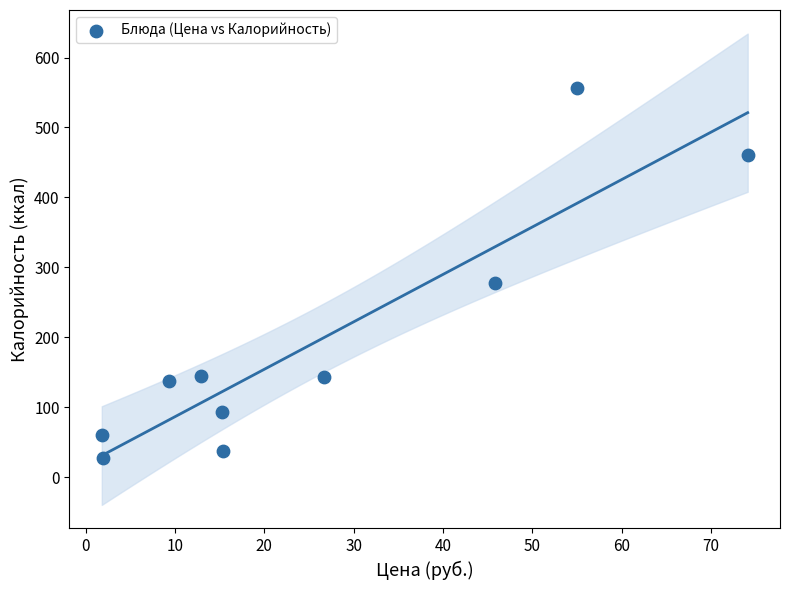

What is the average Y value?

193.9